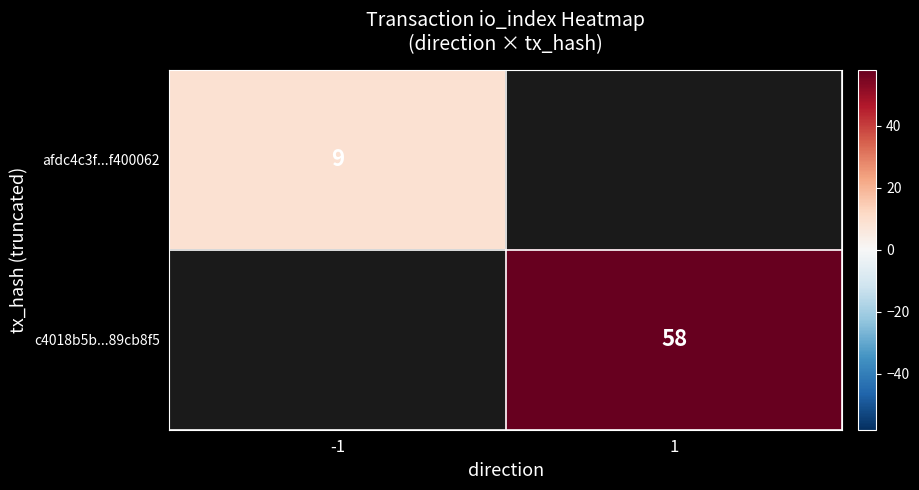

Is the value of afdc4c3f...f400062 at -1 greater than the value of c4018b5b...89cb8f5 at 1?

No